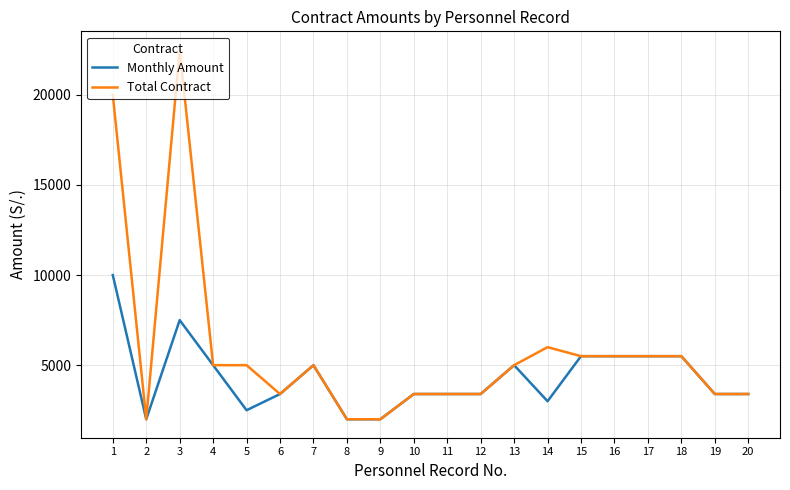

Which series has the largest total across all categories?

Total Contract